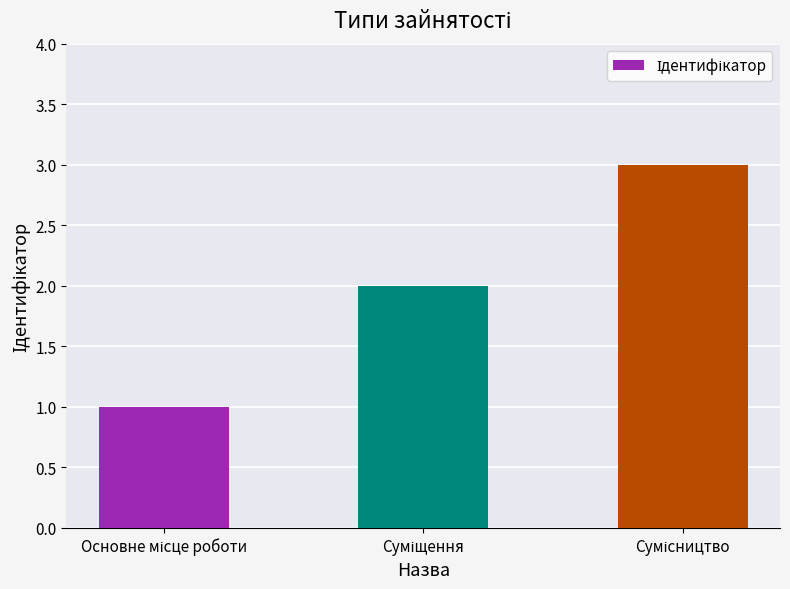

What is the sum of all values?

6